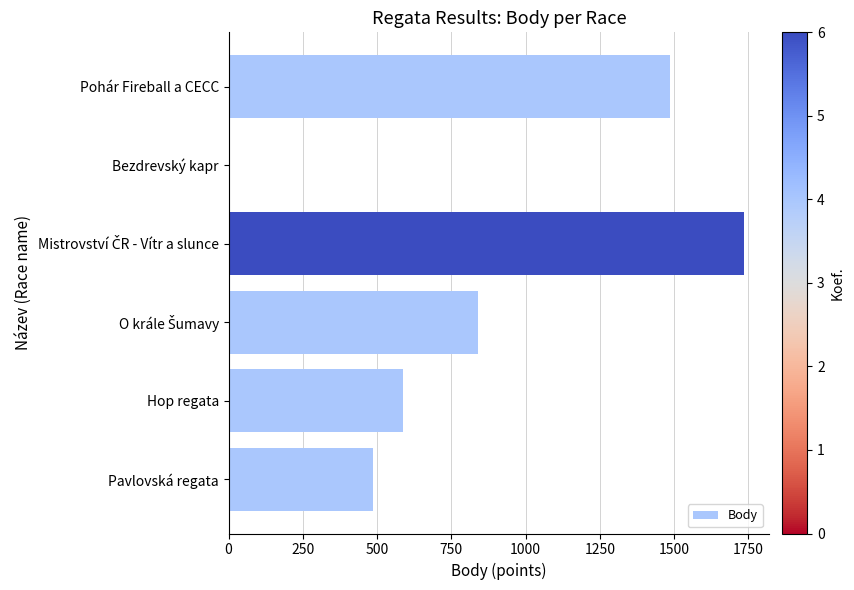

Are the bars horizontal?

Yes